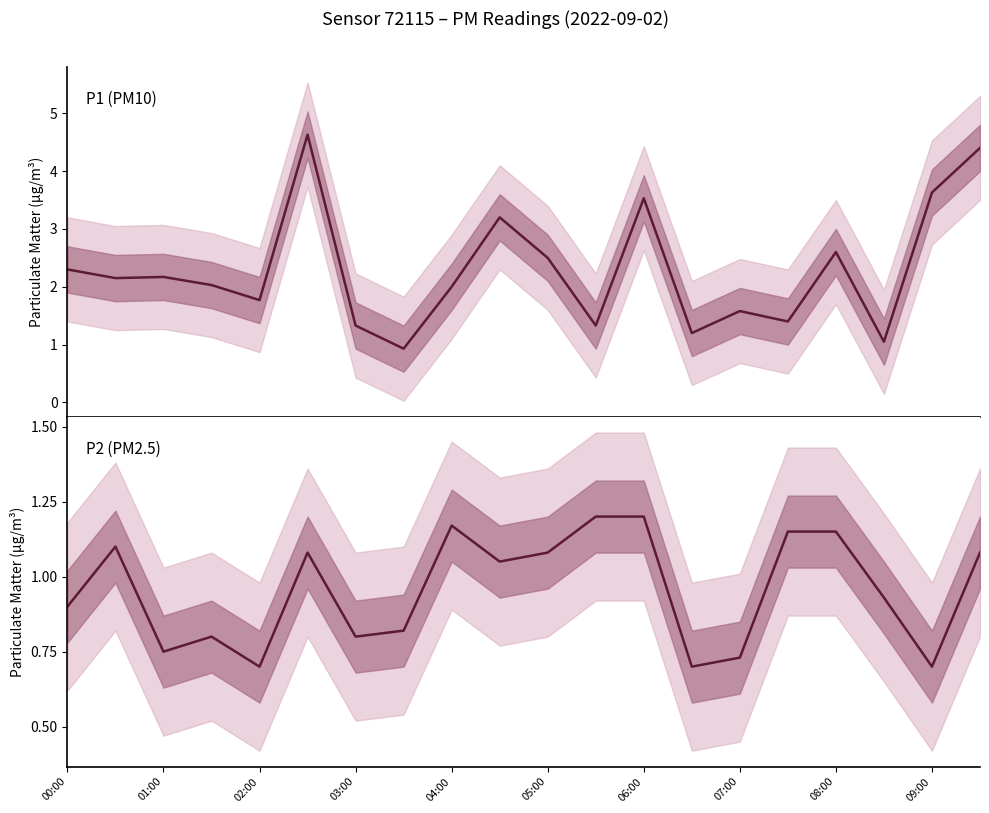

Which category has the highest value in the P2 series?

11